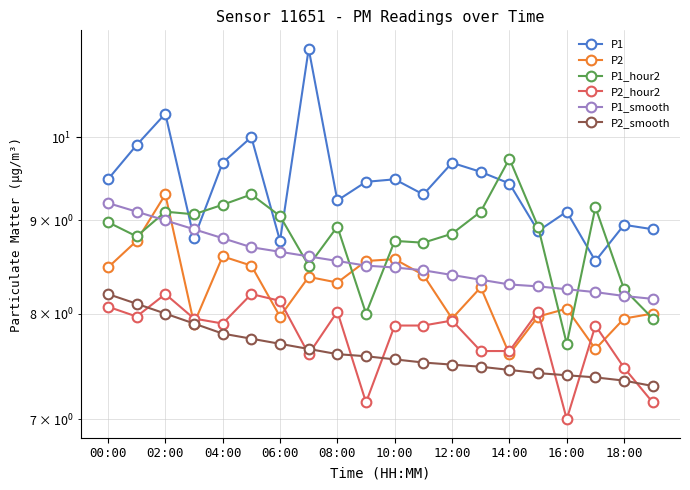

How many data points in P2_hour2 are above 7?

19